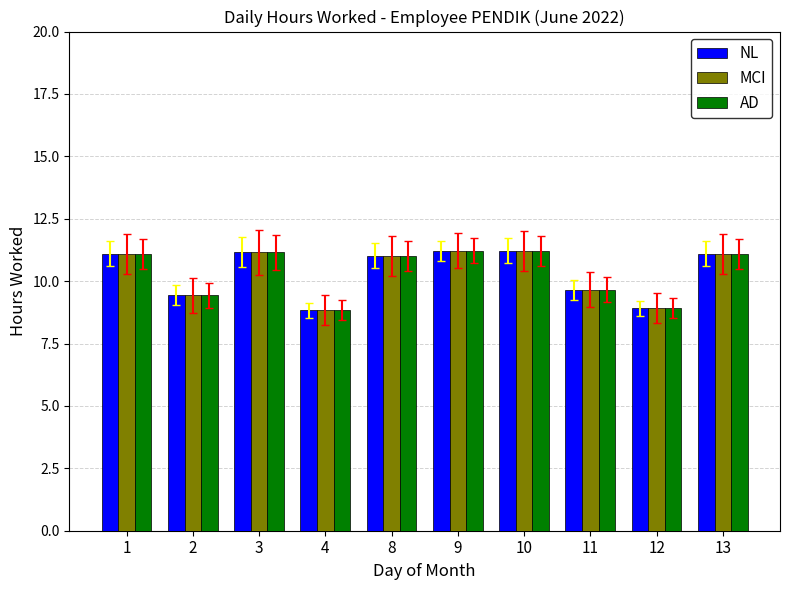

How many data points does each series have?

10